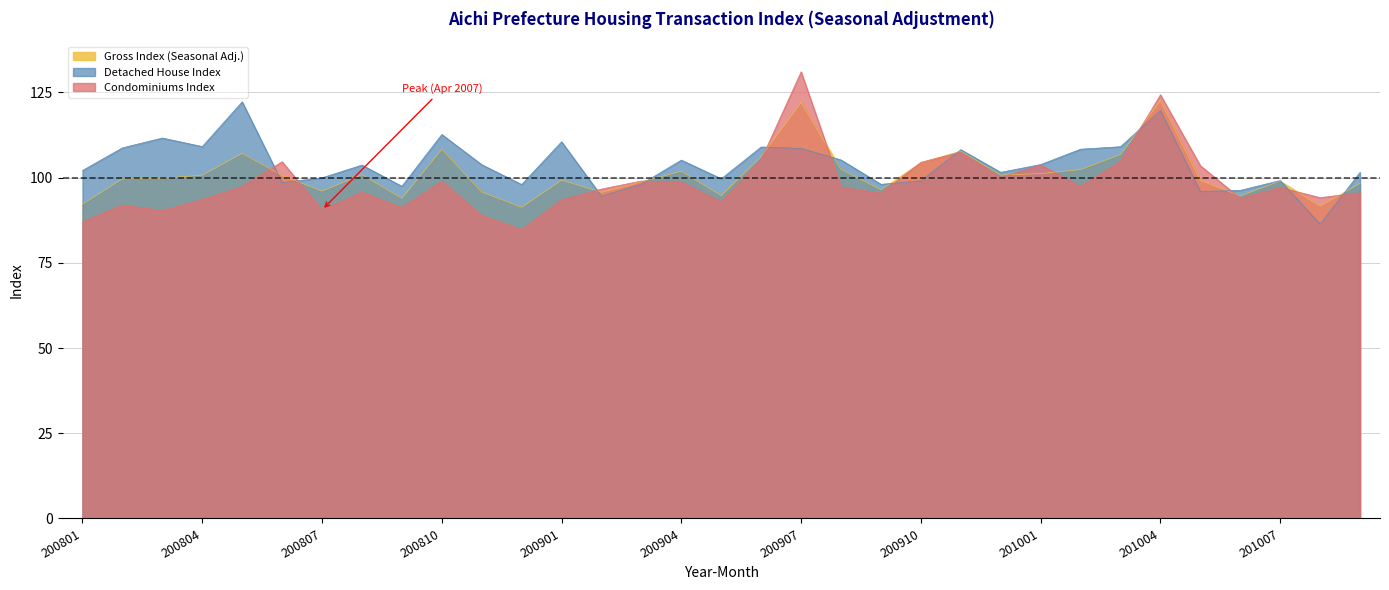

What is the difference between the highest and lowest values at 200805?

24.8